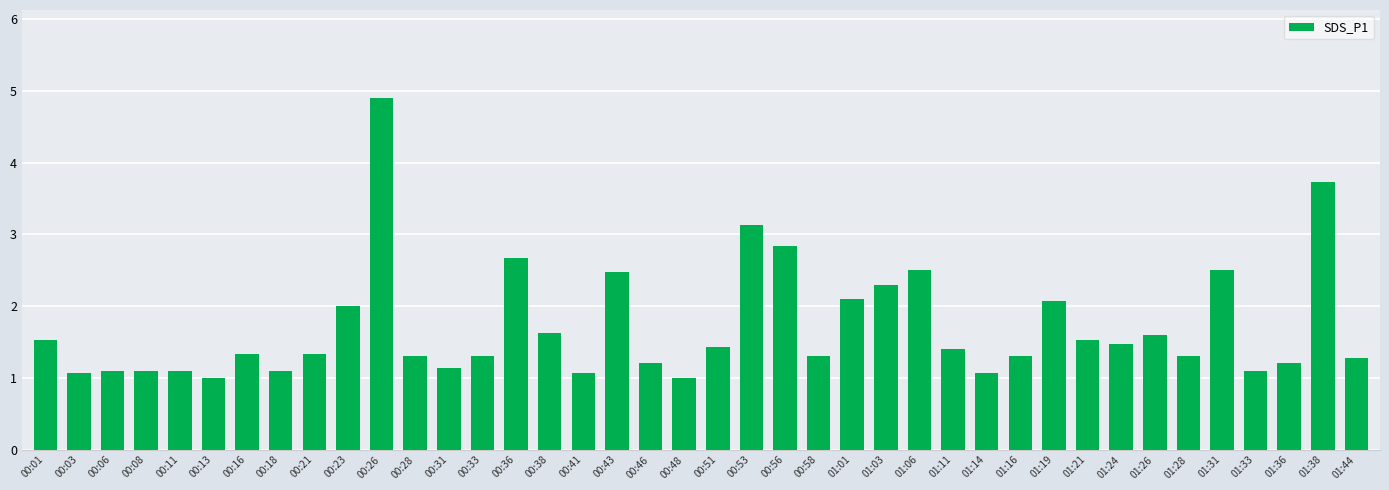

What is the sum of all values?

68.5